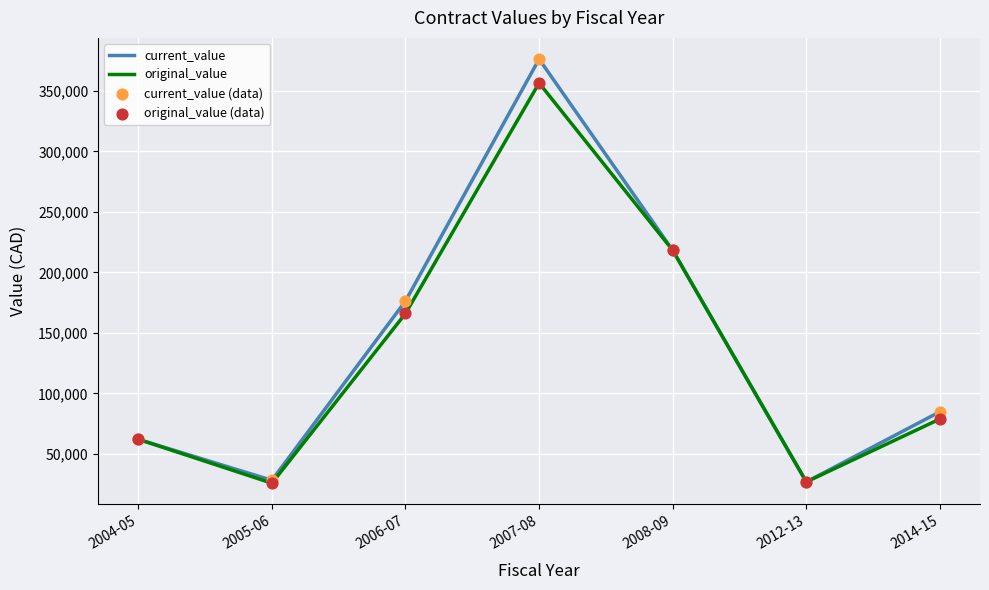

At which category is the sum across all series the highest?

2007-08